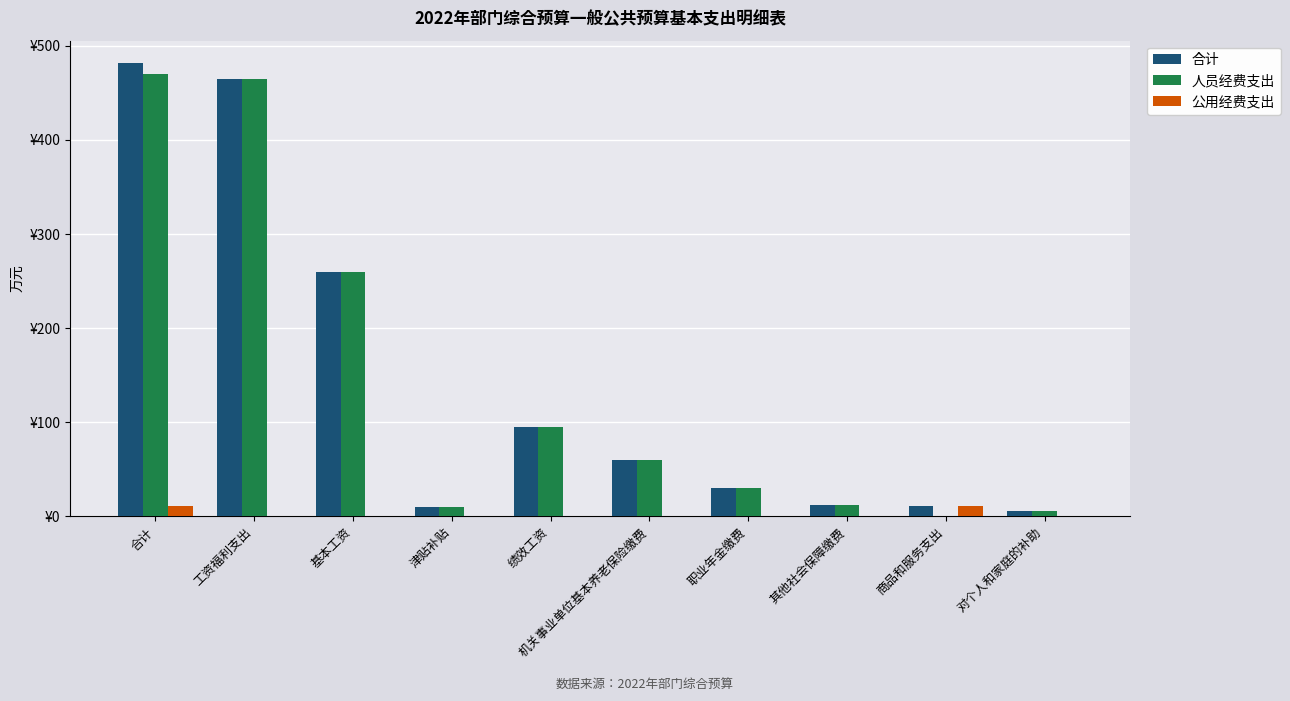

What position from the left is 其他社会保障缴费?

8